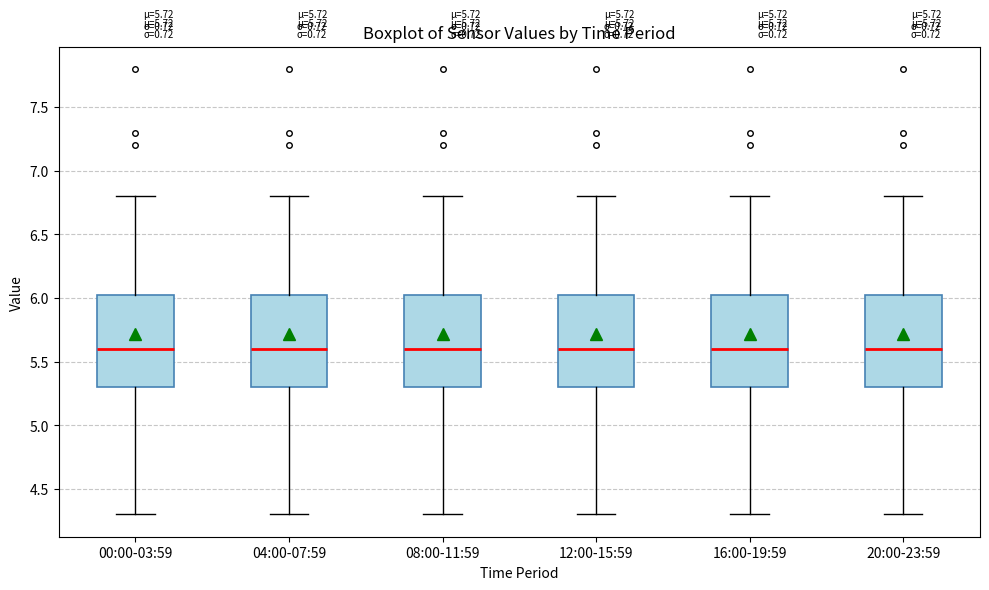

Reading left to right, read every box against the y-axis: the position of its median line, the range the box covers, and the ends of its whiskers. The values are not printed on the chart, so give them approximately, as read against the axis.

00:00-03:59: median 5.60, box 5.30 to 6.05, whiskers 4.30 to 6.80
04:00-07:59: median 5.60, box 5.30 to 6.05, whiskers 4.30 to 6.80
08:00-11:59: median 5.60, box 5.30 to 6.05, whiskers 4.30 to 6.80
12:00-15:59: median 5.60, box 5.30 to 6.05, whiskers 4.30 to 6.80
16:00-19:59: median 5.60, box 5.30 to 6.05, whiskers 4.30 to 6.80
20:00-23:59: median 5.60, box 5.30 to 6.05, whiskers 4.30 to 6.80